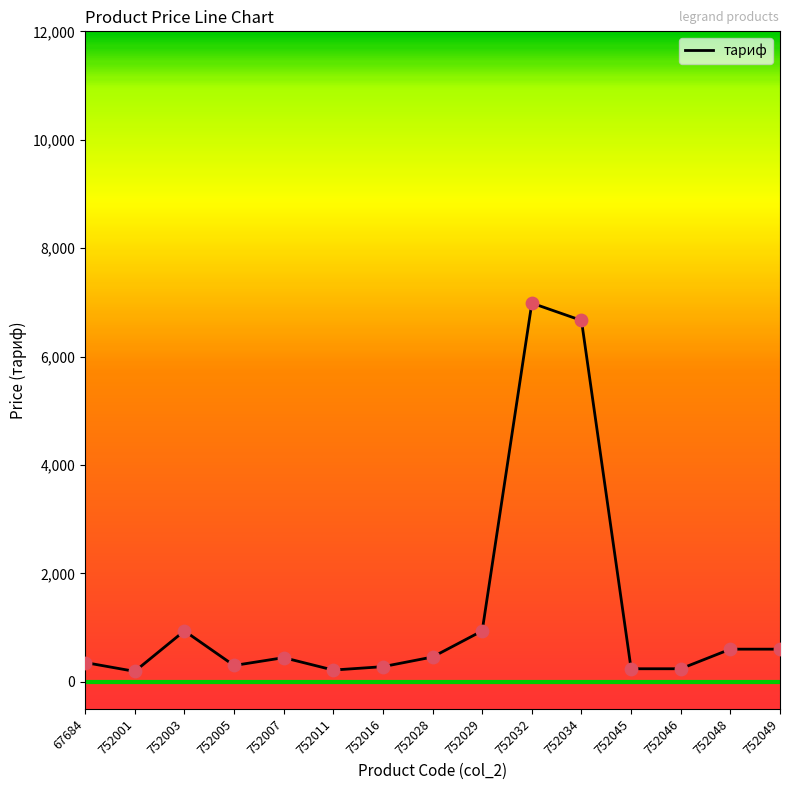

What is the change in value from 752001 to 752011?

+24.1